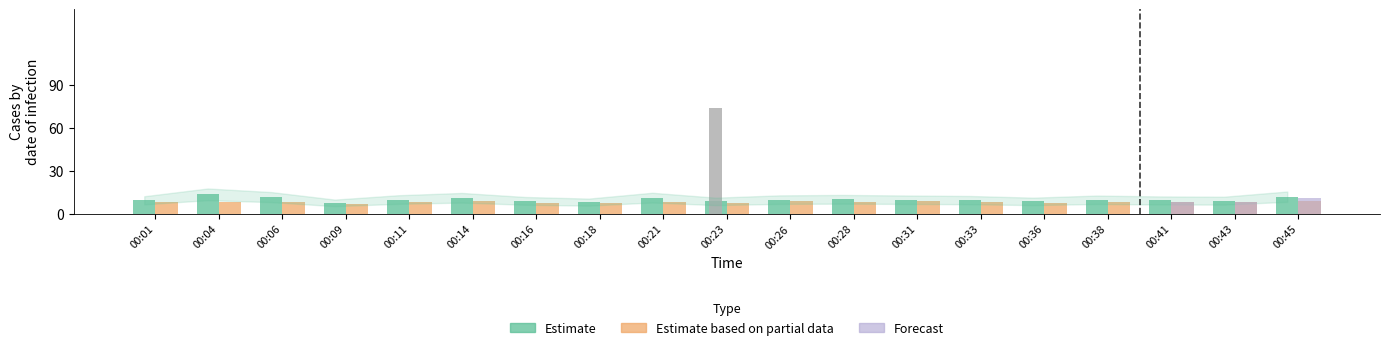

The value of SDS_P2 at 00:04 is 8.1. True or false?

True